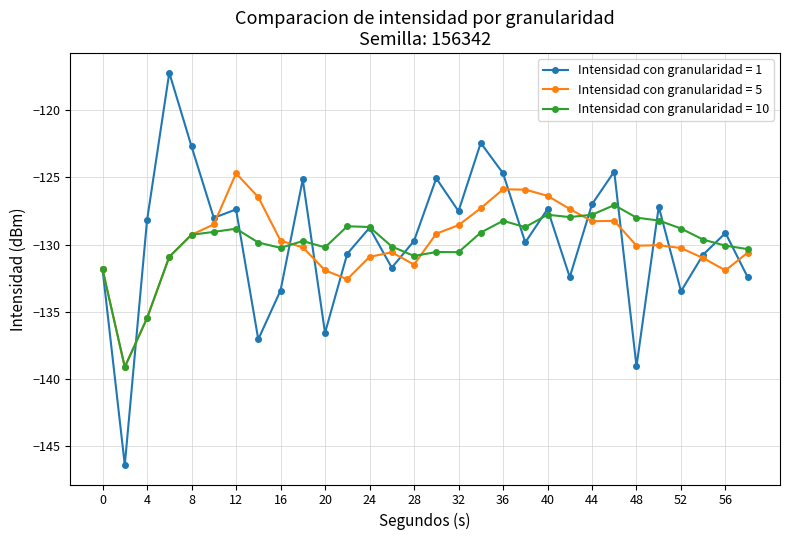

What is the highest value of the Intensidad con granularidad = 10 series?

-127.1